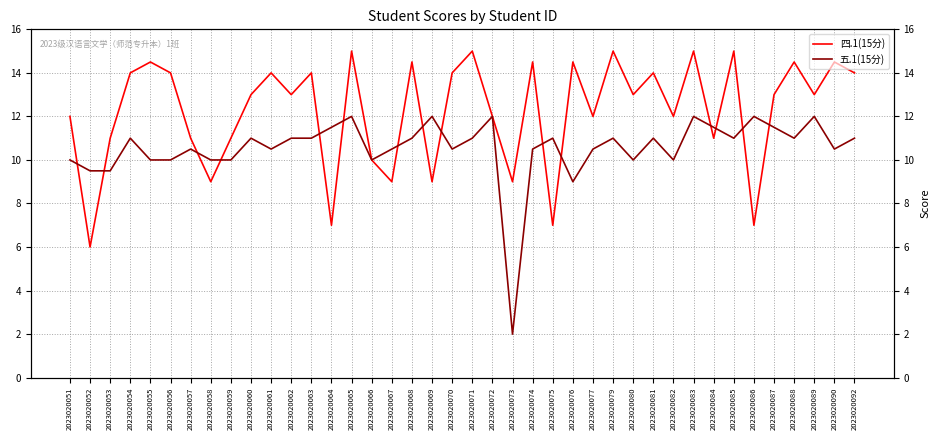

Does the chart have visible grid lines?

Yes